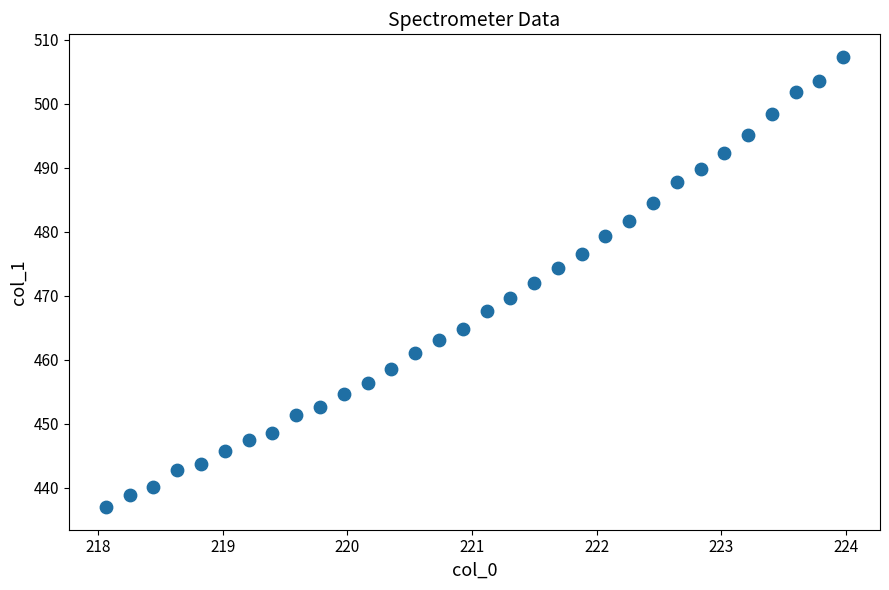

What is the range of Y values (max minus min)?

70.4